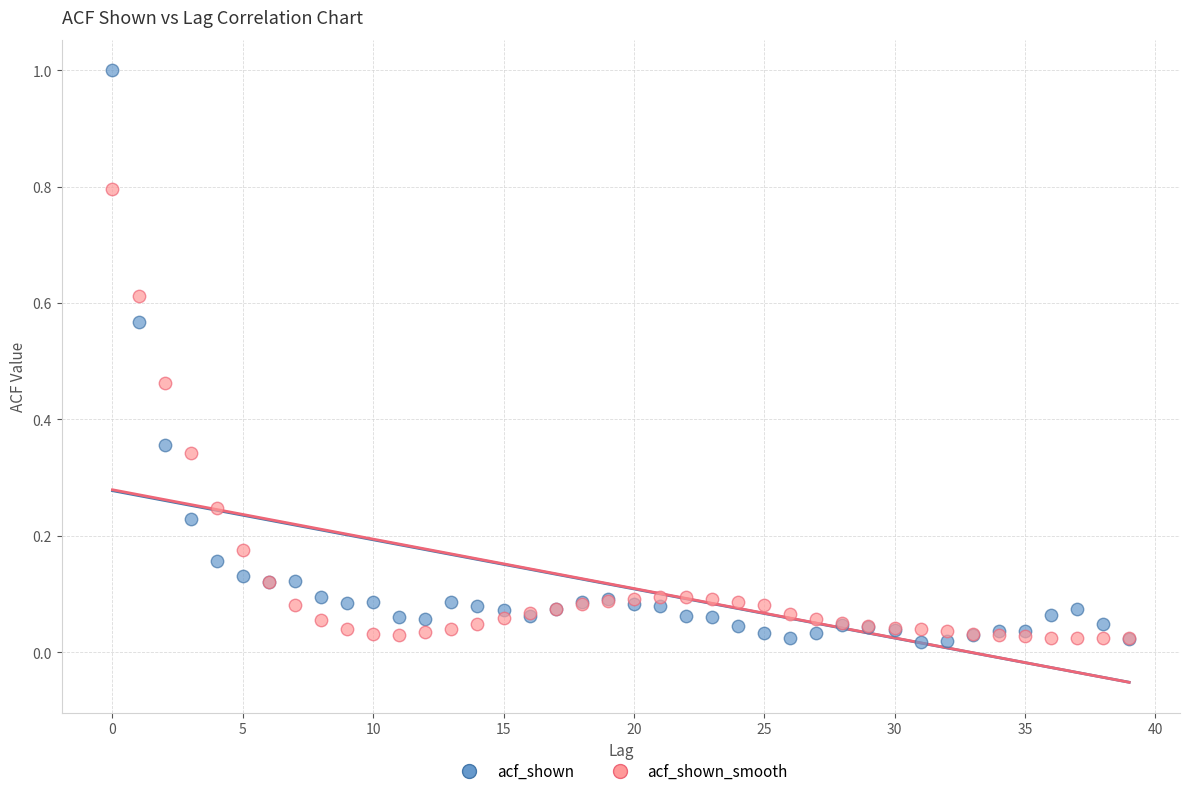

What are all the series names shown in the legend?

acf_shown, acf_shown_smooth